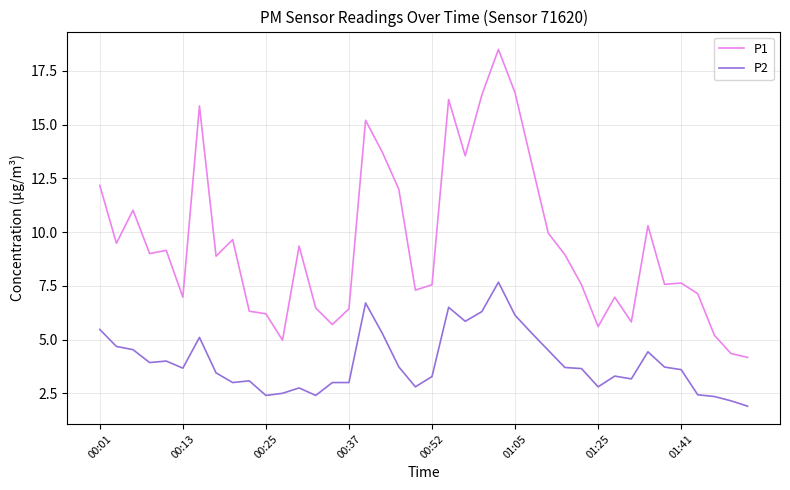

What is the minimum value for P1?

4.2